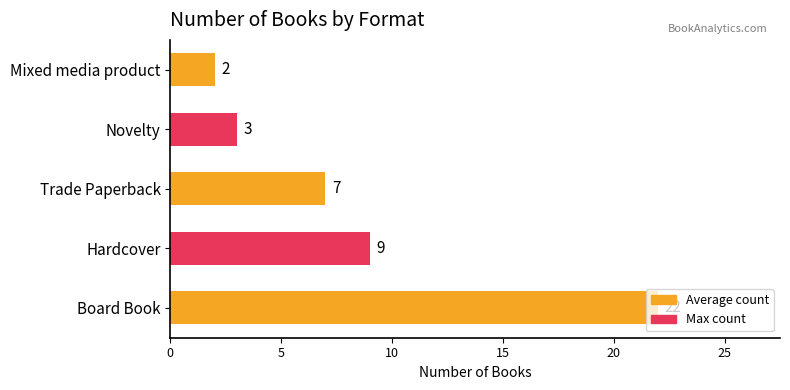

Rank the categories by value from highest to lowest.

Board Book, Hardcover, Trade Paperback, Novelty, Mixed media product